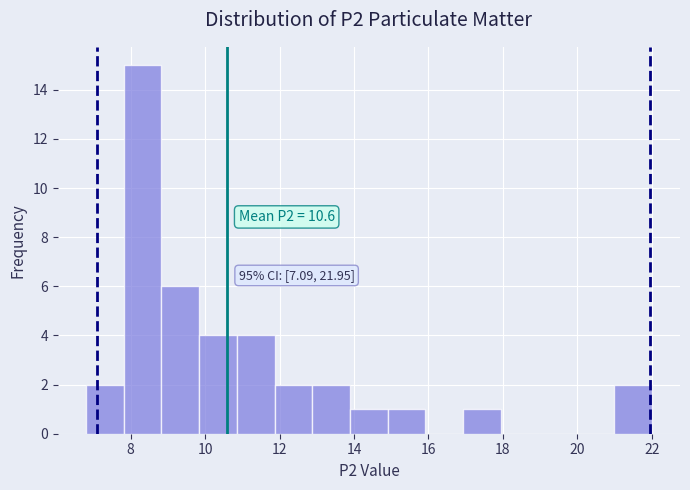

Which range on the x-axis has the tallest bar?

7.8 to 8.8